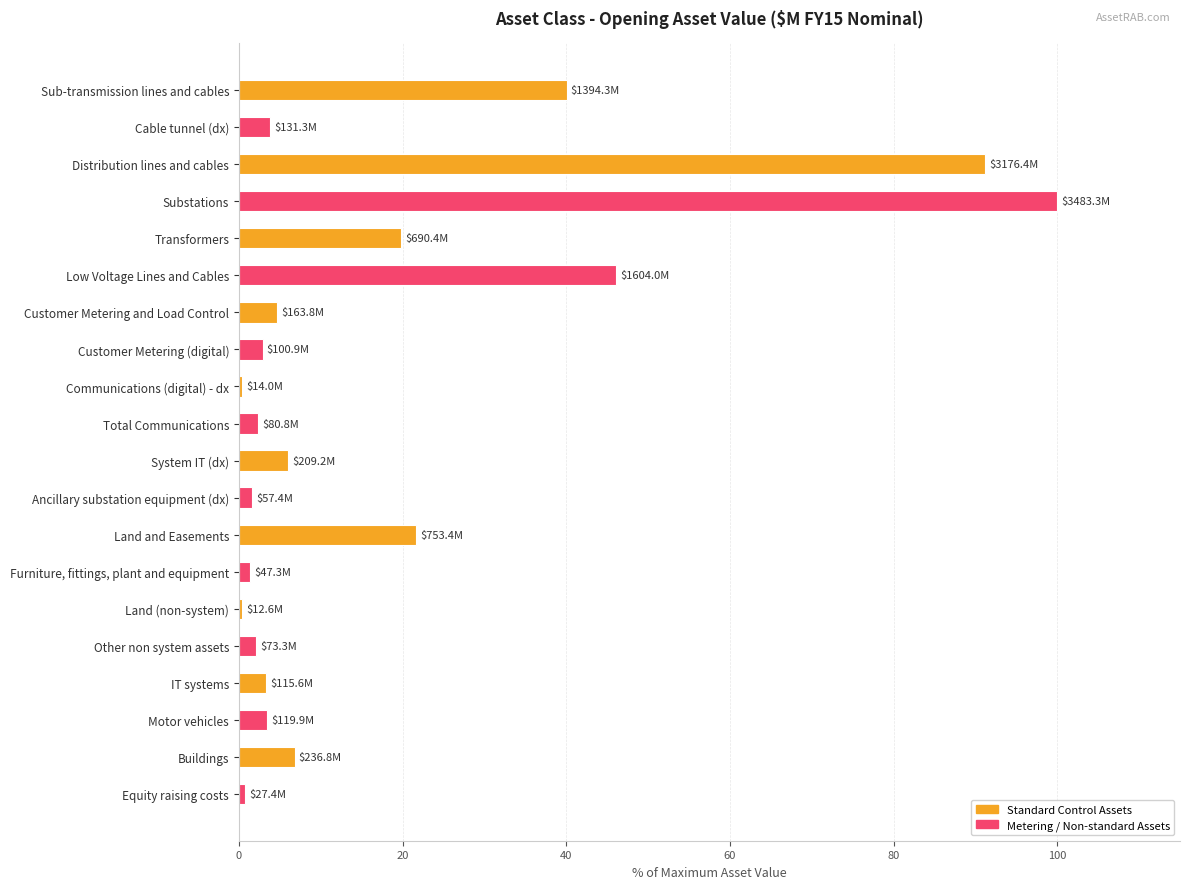

Rank the categories by value from lowest to highest.

Land (non-system), Communications (digital) - dx, Equity raising costs, Furniture, fittings, plant and equipment, Ancillary substation equipment (dx), Other non system assets, Total Communications, Customer Metering (digital), IT systems, Motor vehicles, Cable tunnel (dx), Customer Metering and Load Control, System IT (dx), Buildings, Transformers, Land and Easements, Sub-transmission lines and cables, Low Voltage Lines and Cables, Distribution lines and cables, Substations